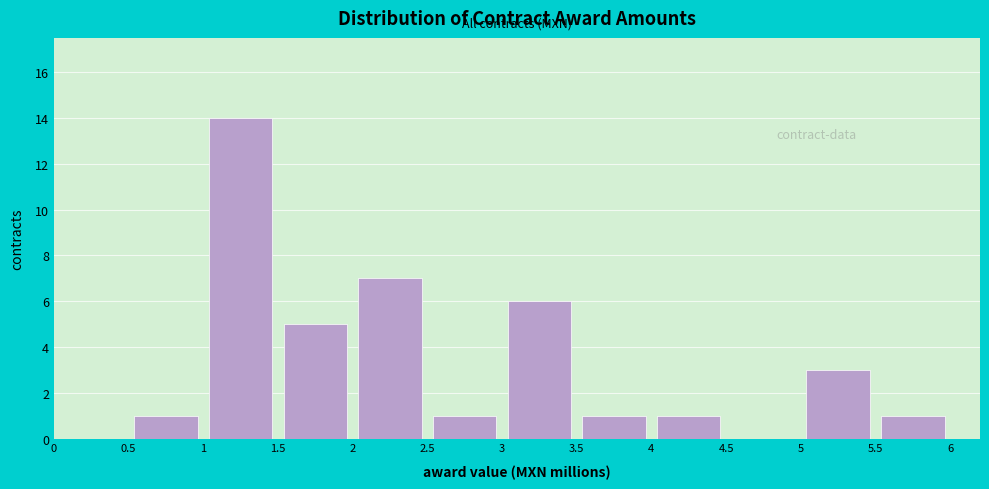

Over which range of the x-axis is the bar tallest?

1 to 1.5